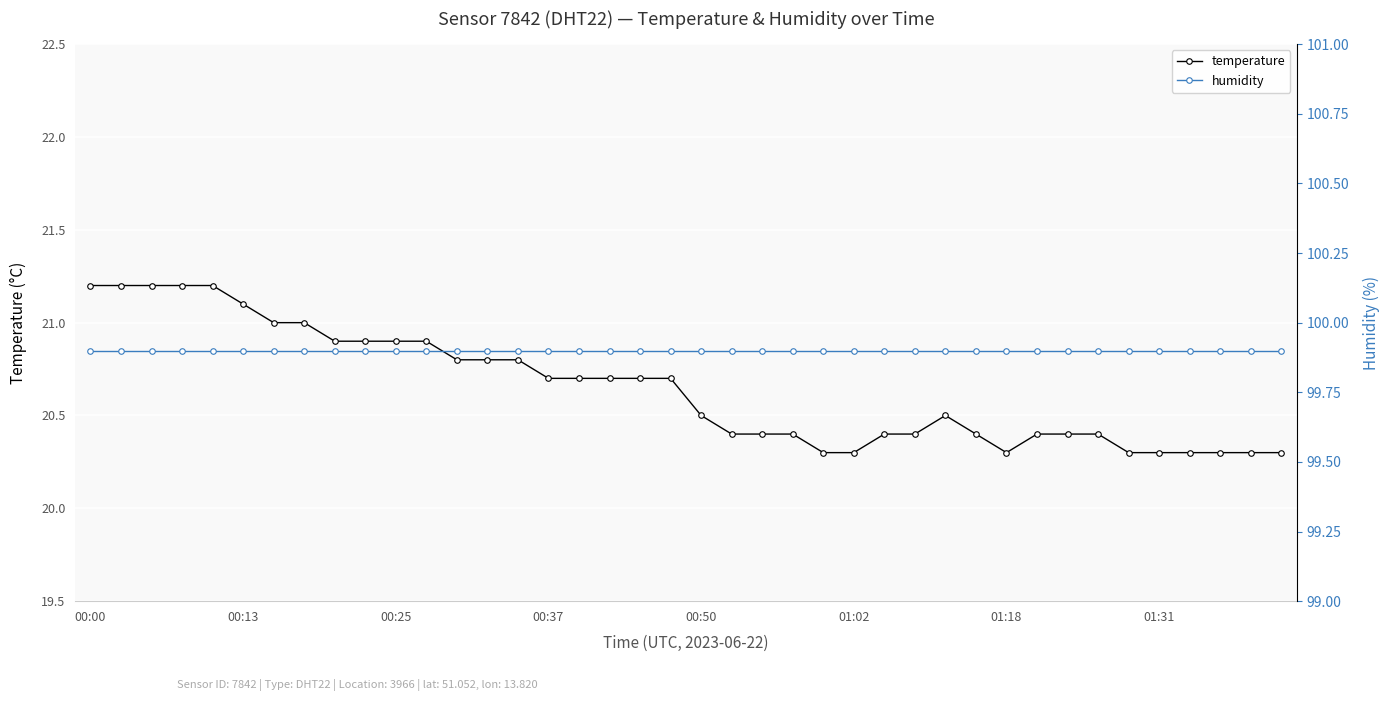

True or false: temperature and humidity cross at least once.

False